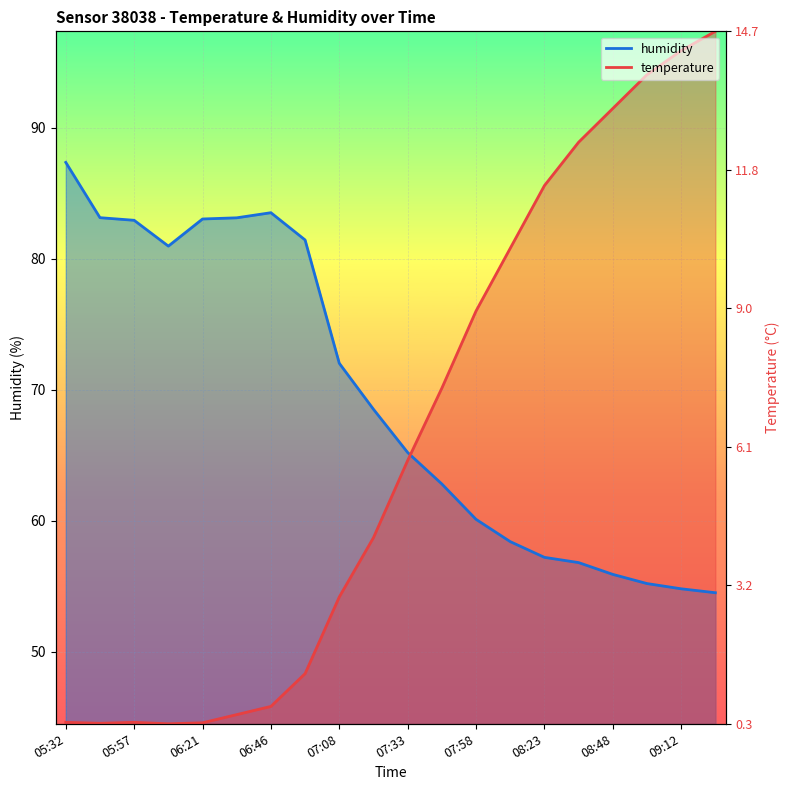

What is the approximate value of temperature at 06:46?

45.8